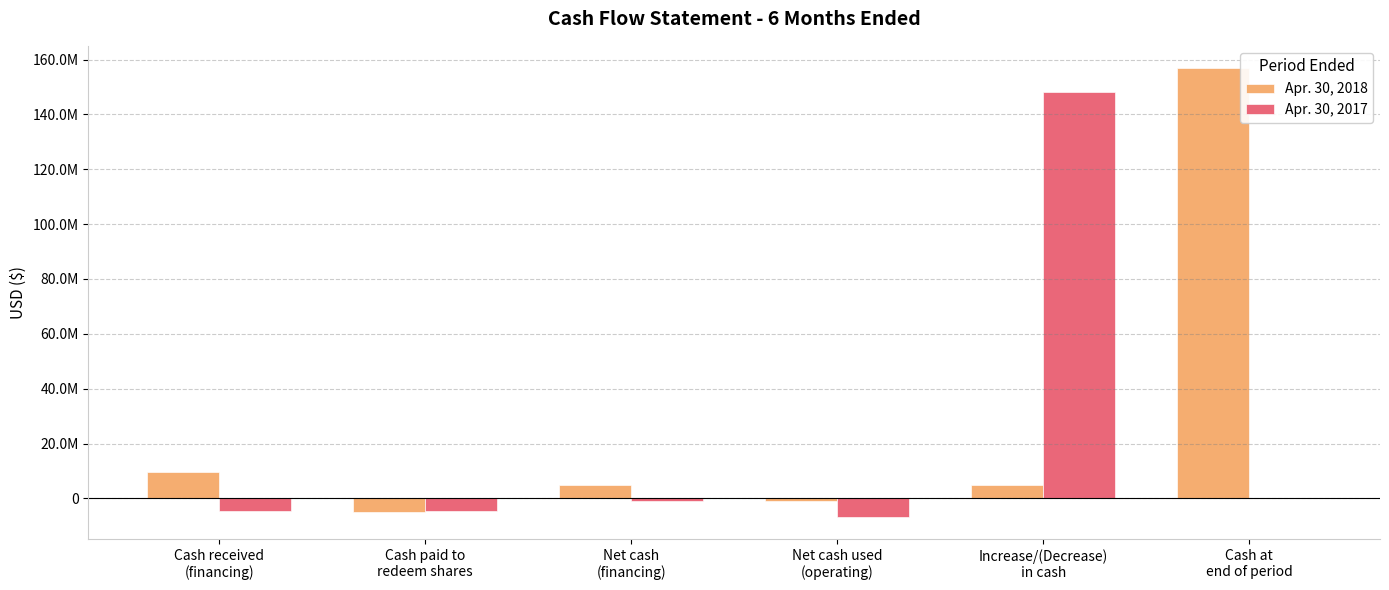

The value of Apr. 30, 2017 at Cash at
end of period is 63707909. True or false?

False